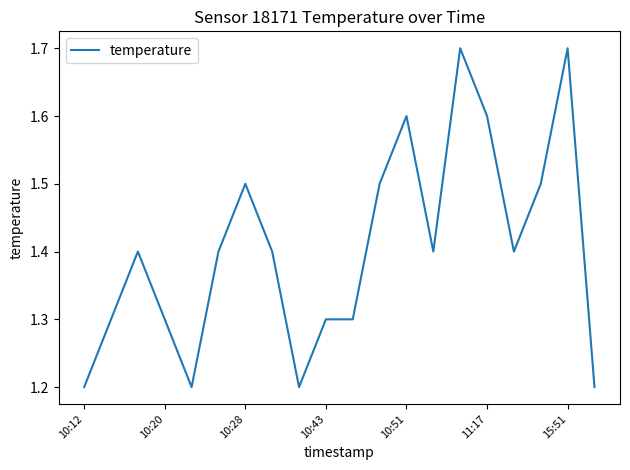

Is this an area chart (filled region under the line)?

No